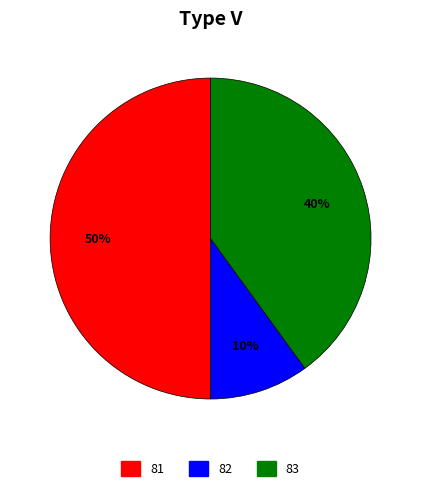

To the nearest percent, what is the difference between the largest and smallest slice percentages?

40%